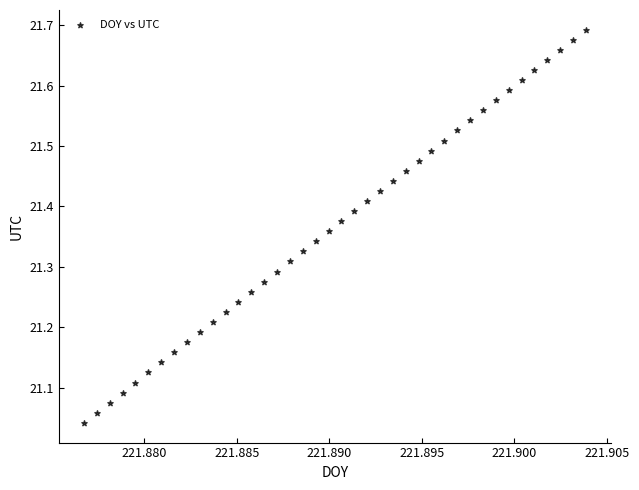

What is the range of Y values (max minus min)?

0.7